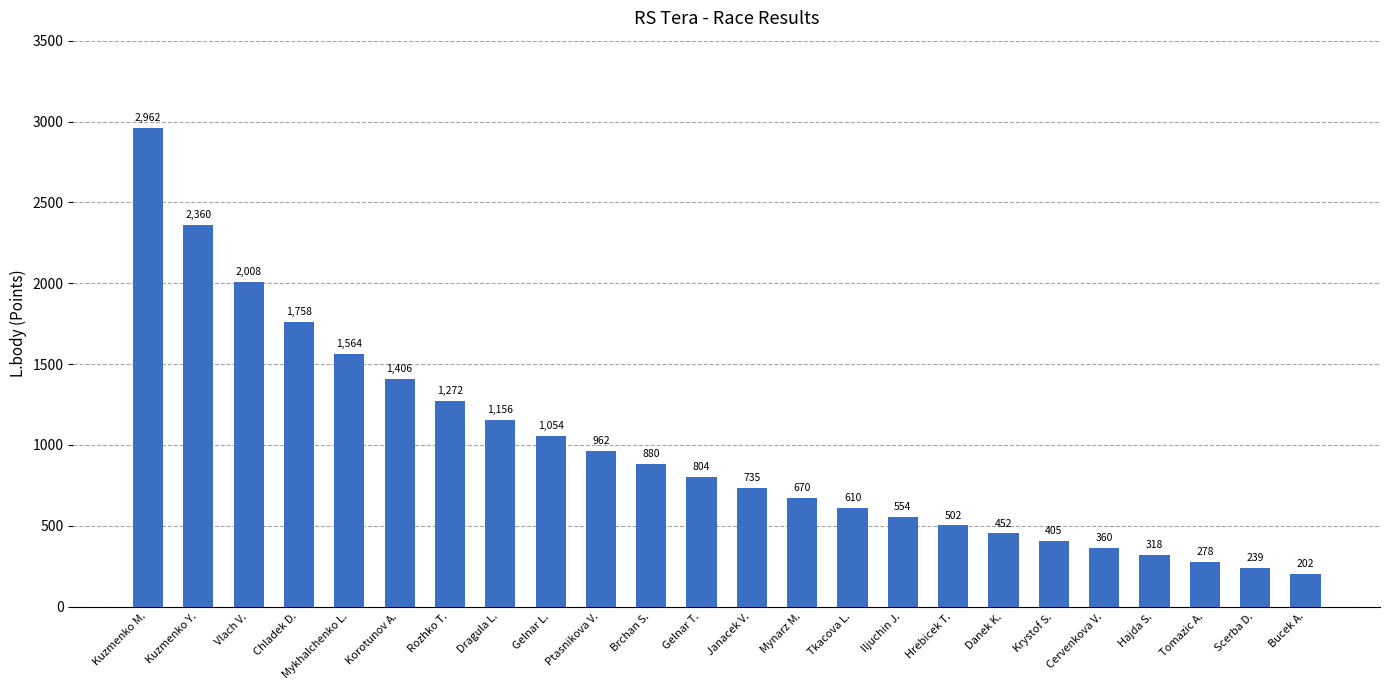

How many values are below 804?

12